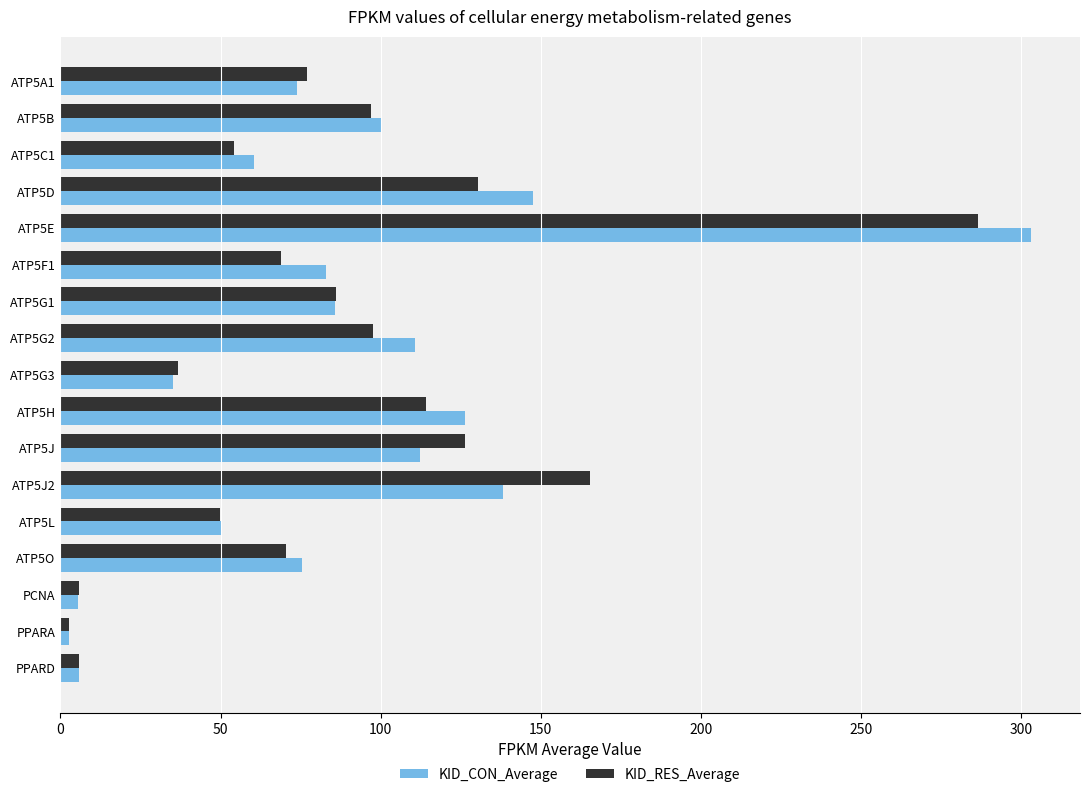

At which label is KID_CON_Average closest to 152?

ATP5D